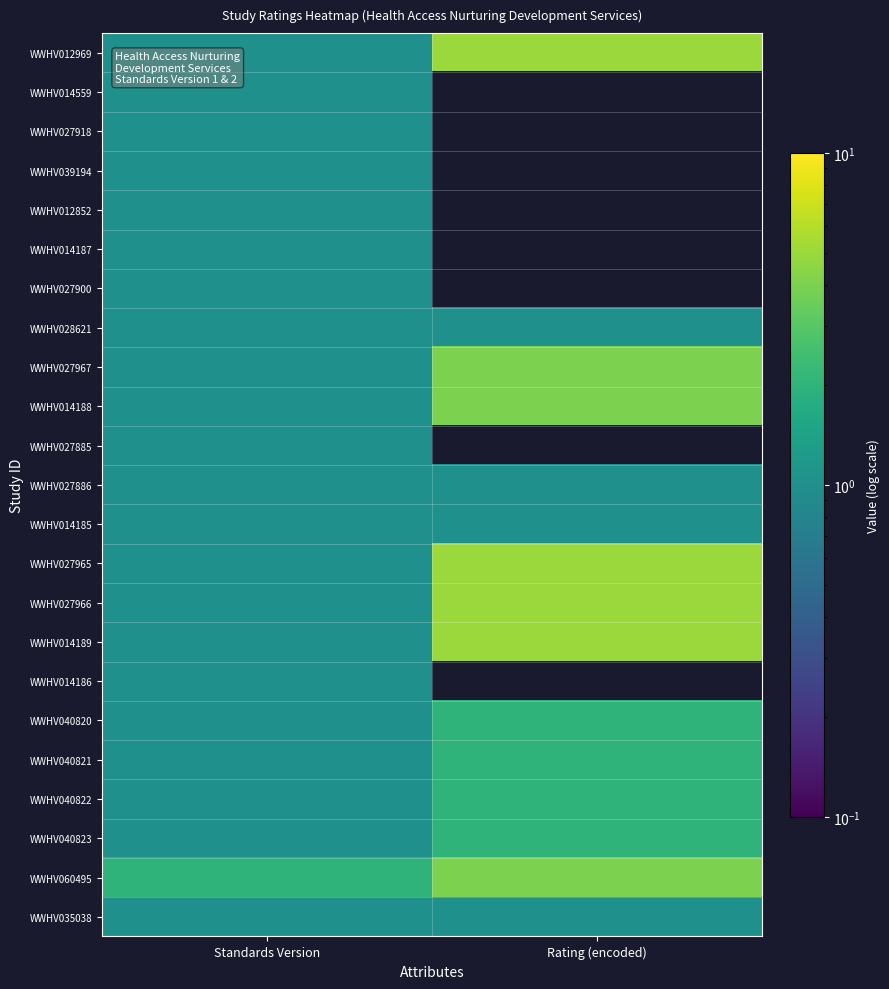

At Rating (encoded), list the series in order from smallest to largest.

WWHV014559, WWHV027918, WWHV039194, WWHV012852, WWHV014187, WWHV027900, WWHV027885, WWHV014186, WWHV028621, WWHV027886, WWHV014185, WWHV035038, WWHV040820, WWHV040821, WWHV040822, WWHV040823, WWHV027967, WWHV014188, WWHV060495, WWHV012969, WWHV027965, WWHV027966, WWHV014189